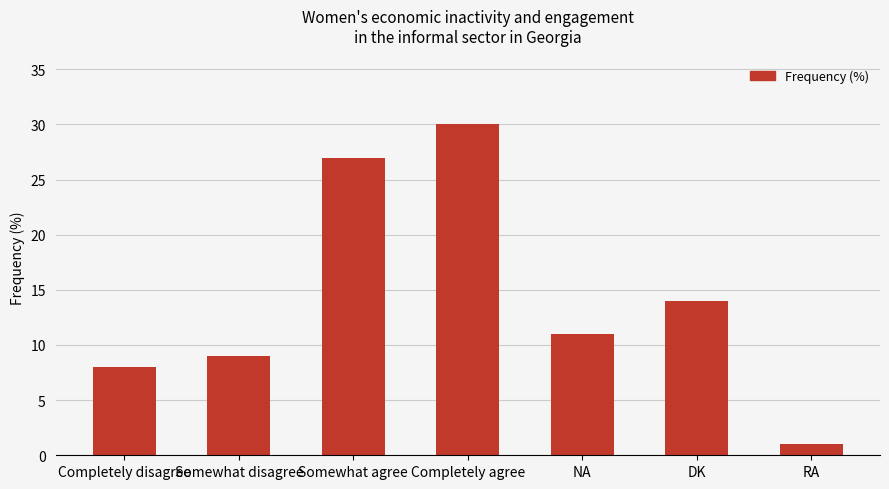

Between Somewhat disagree and DK, which is larger?

DK